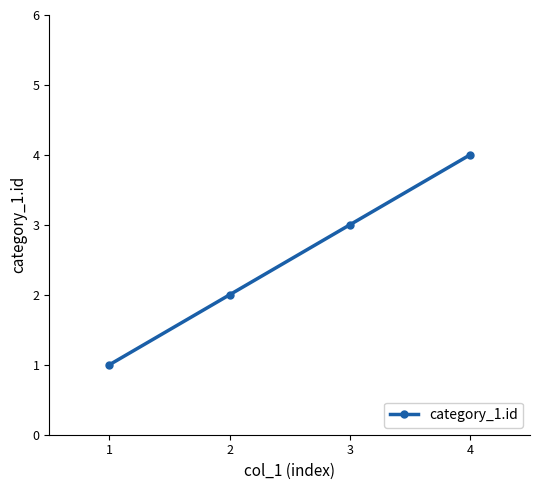

The value at 3 is 3. True or false?

True